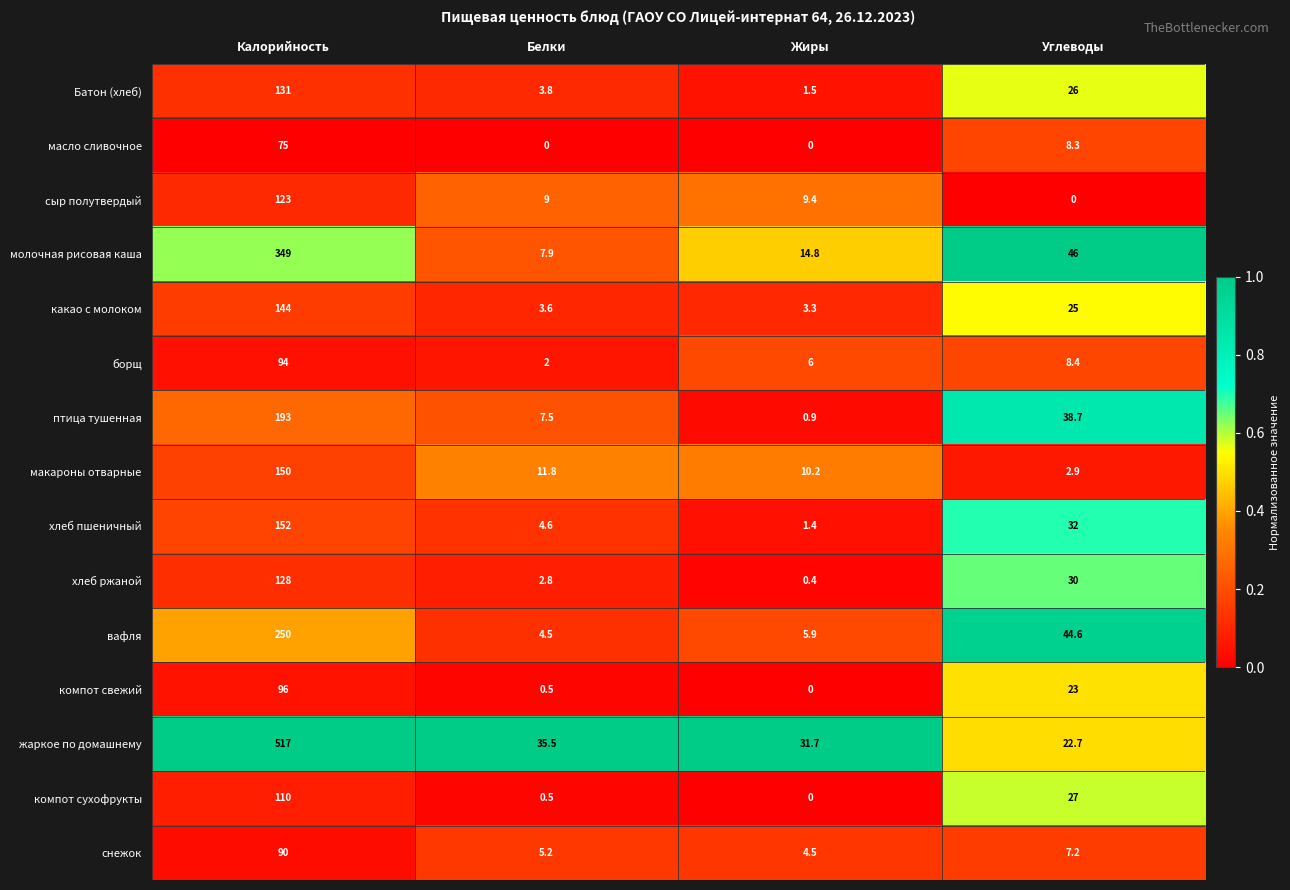

Which category has the lowest value in the макароны отварные series?

Углеводы